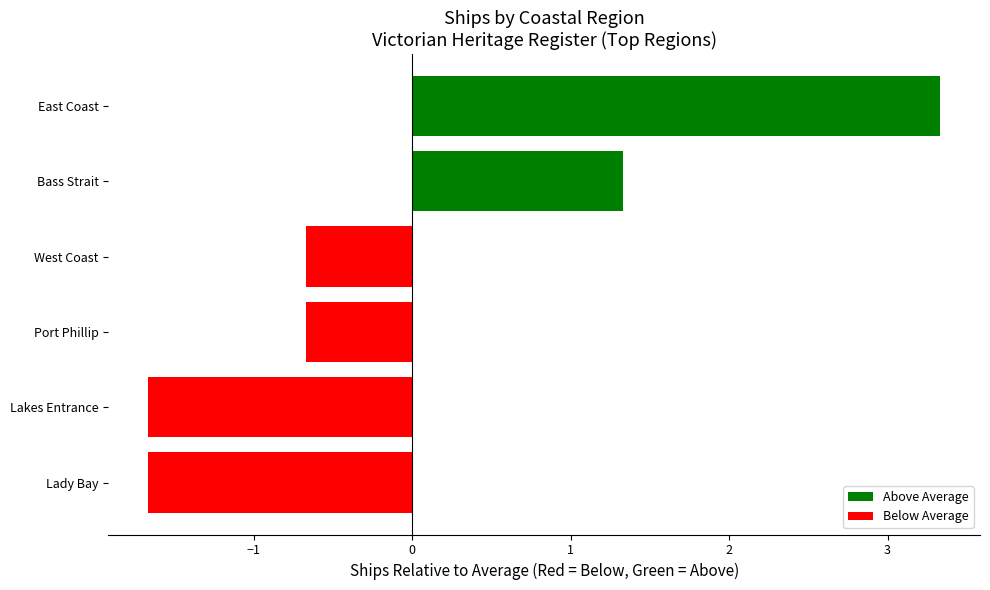

Reading top to bottom, transcribe all the data shown in this chart.

East Coast=3.3	Bass Strait=1.3	West Coast=-0.7	Port Phillip=-0.7	Lakes Entrance=-1.7	Lady Bay=-1.7